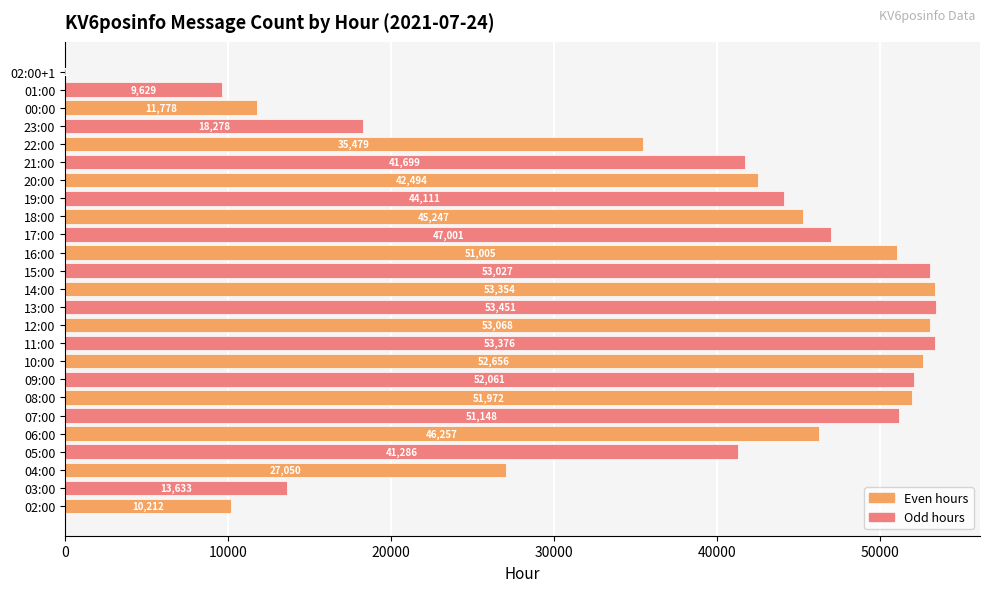

True or false: the data shows 45247 at 18:00.

True